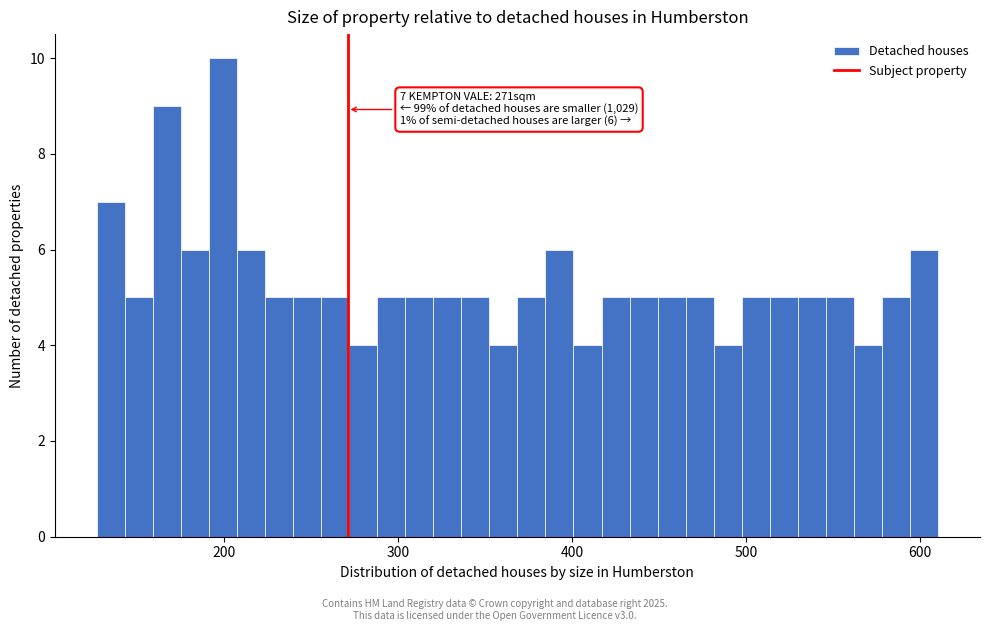

Read against the x-axis, roughly where is the centre of the tallest bar?

200